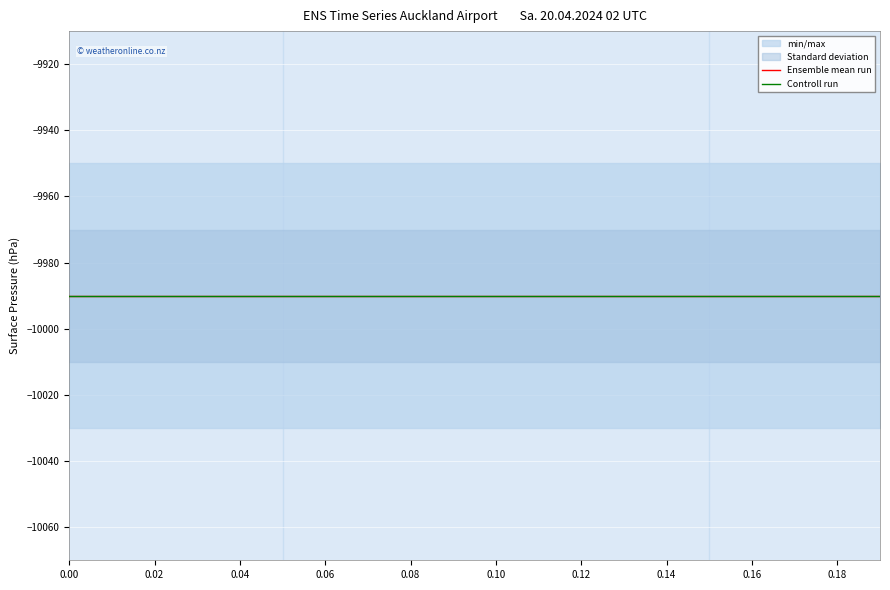

True or false: Controll run has a value of -5420.4 at 8.

False